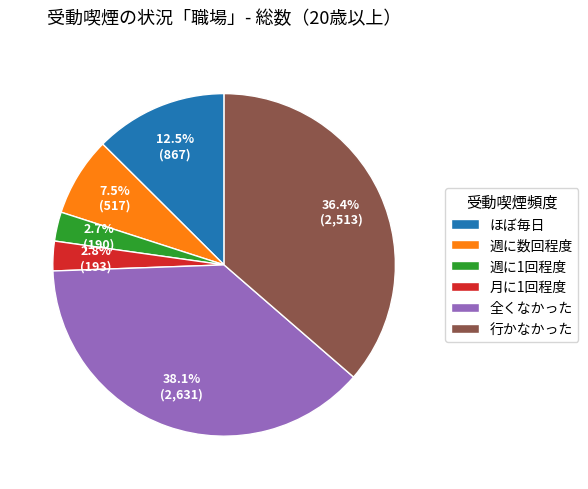

To the nearest percent, what is the difference between the largest and smallest slice percentages?

35%